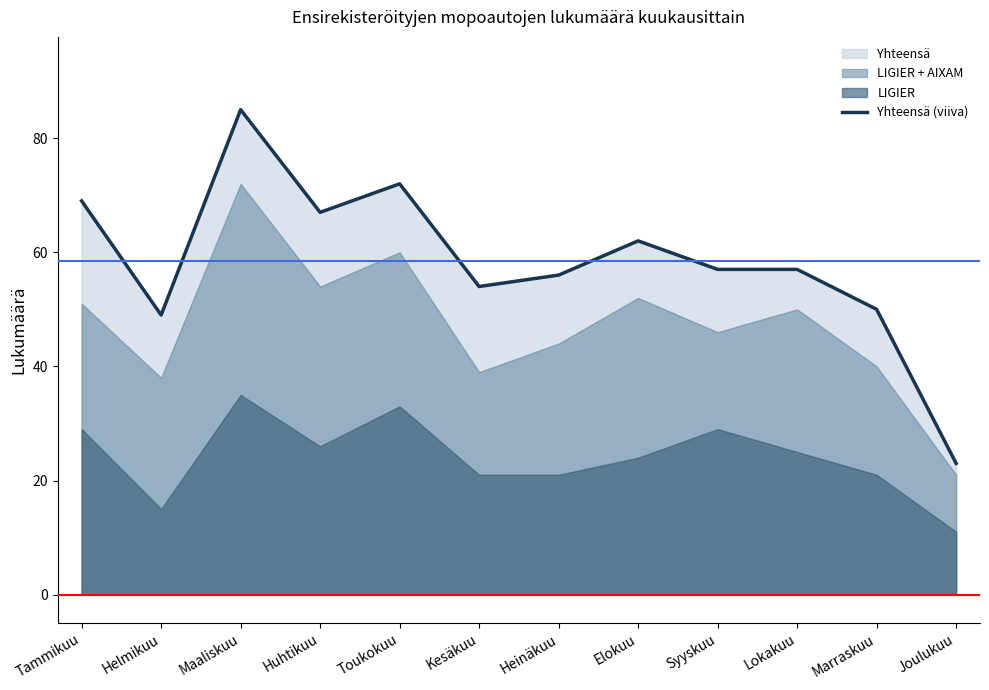

Count the number of categories in the chart.

12